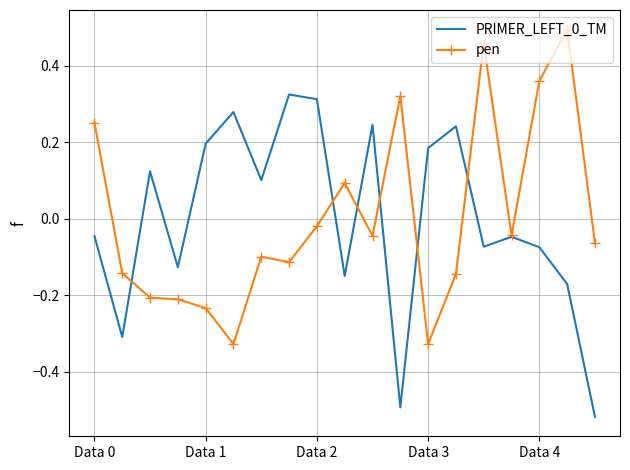

How many distinct data groups are displayed?

2